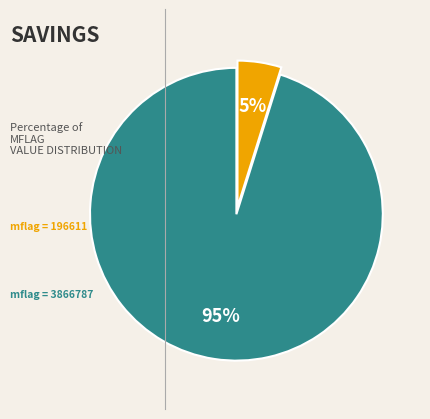

To the nearest percent, what is the average slice percentage?

50%